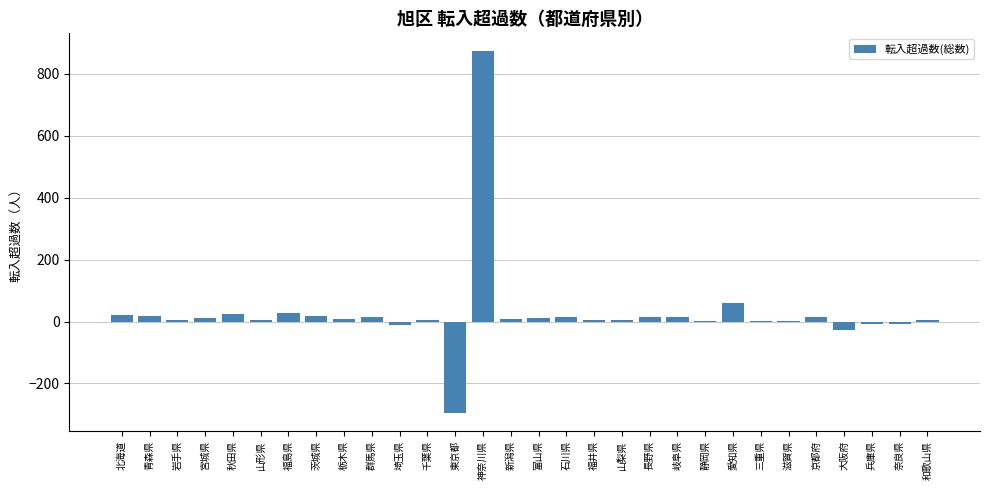

At which category does the chart reach its peak across all series?

神奈川県